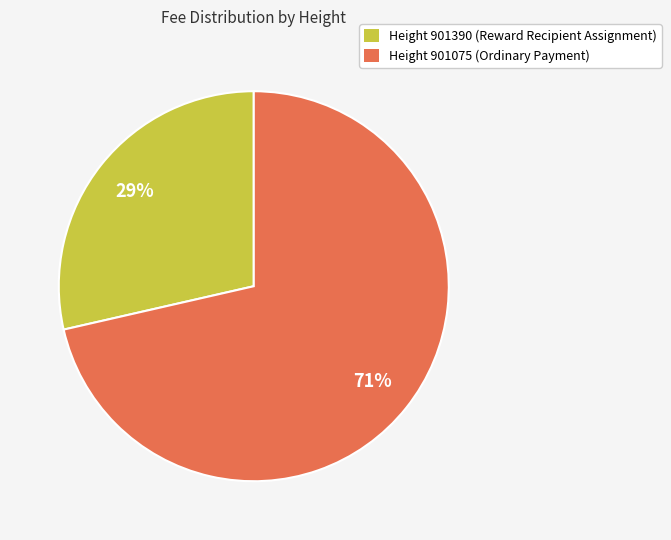

To the nearest percent, what is the average slice percentage?

50%